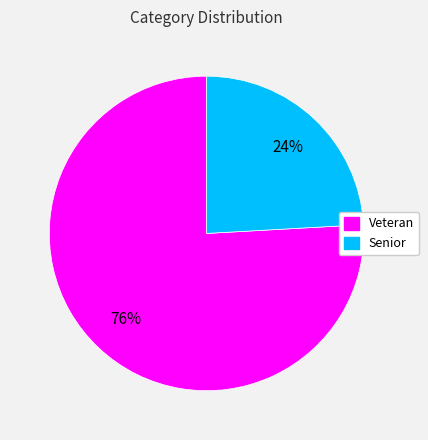

To the nearest percent, what is the difference between the Senior and Veteran slice percentages?

52%